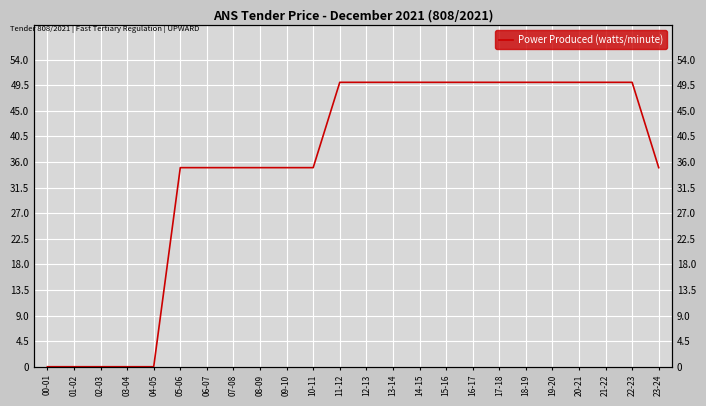

Rank the categories by value from lowest to highest.

00-01, 01-02, 02-03, 03-04, 04-05, 05-06, 06-07, 07-08, 08-09, 09-10, 10-11, 23-24, 11-12, 12-13, 13-14, 14-15, 15-16, 16-17, 17-18, 18-19, 19-20, 20-21, 21-22, 22-23